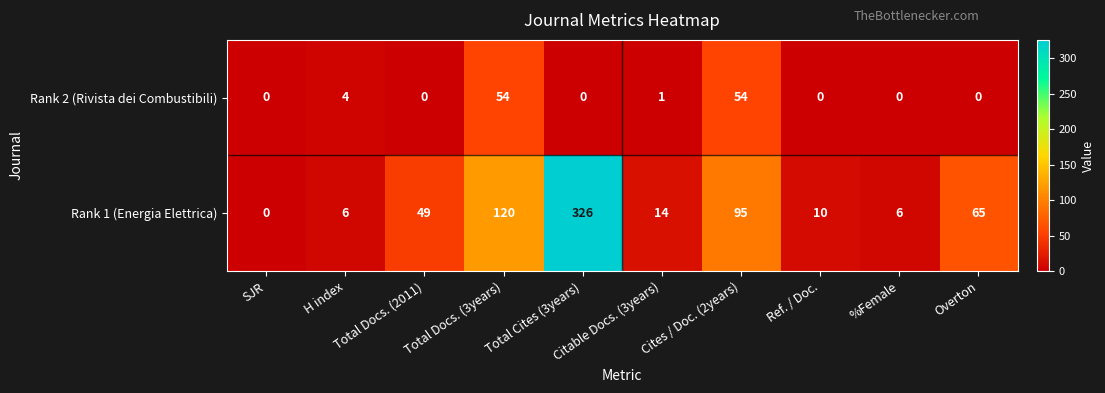

Which series has the widest spread of values?

Rank 1 (Energia Elettrica)